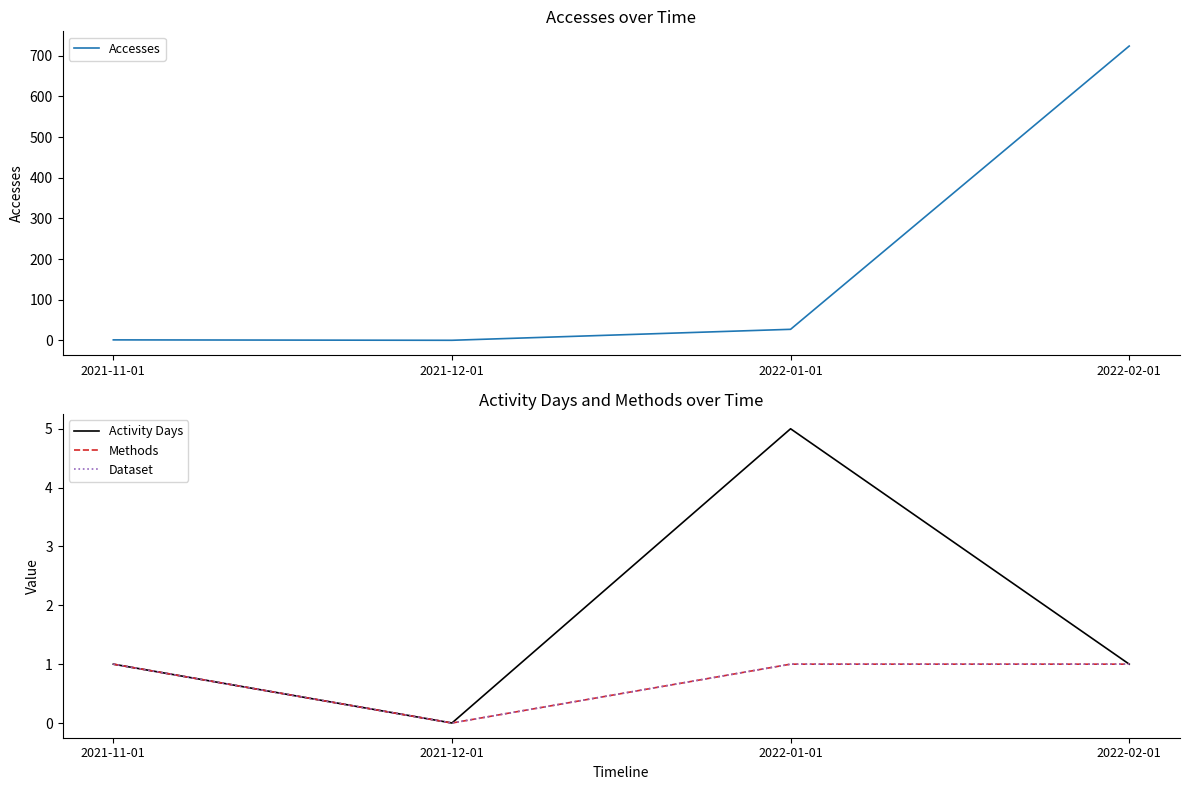

What is the label of the 3rd point from the left?

2022-01-01